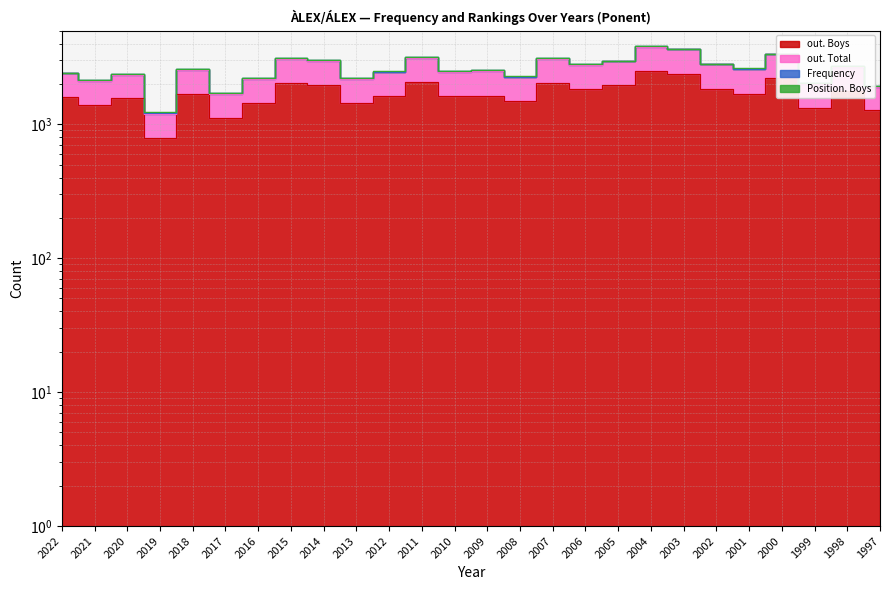

True or false: out. Boys and out. Total intersect in this chart.

False